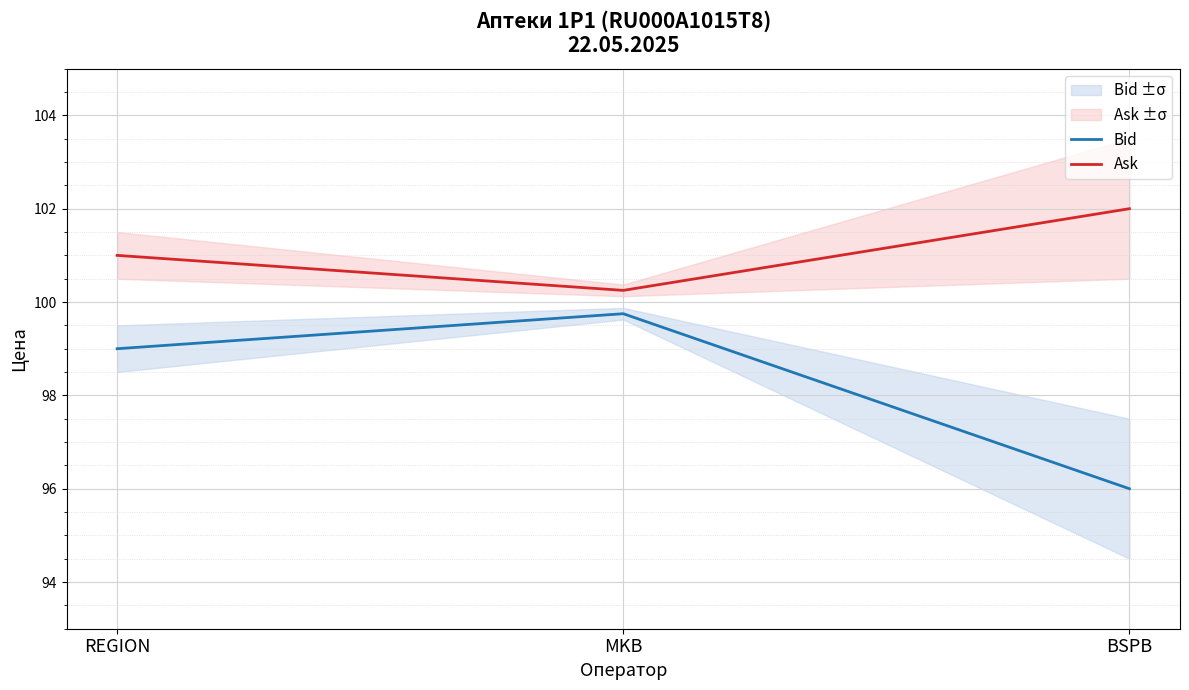

Which series has the largest total across all categories?

Ask